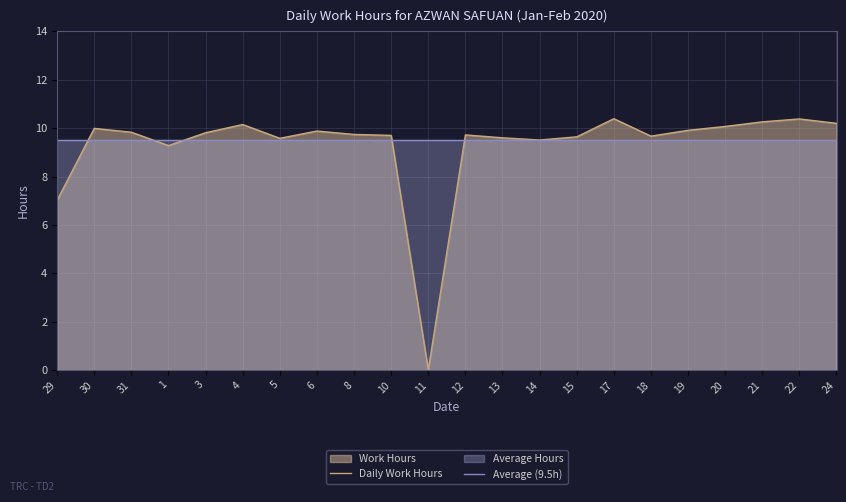

Rank the series by their average value, from highest to lowest.

Average (9.5h), Daily Work Hours